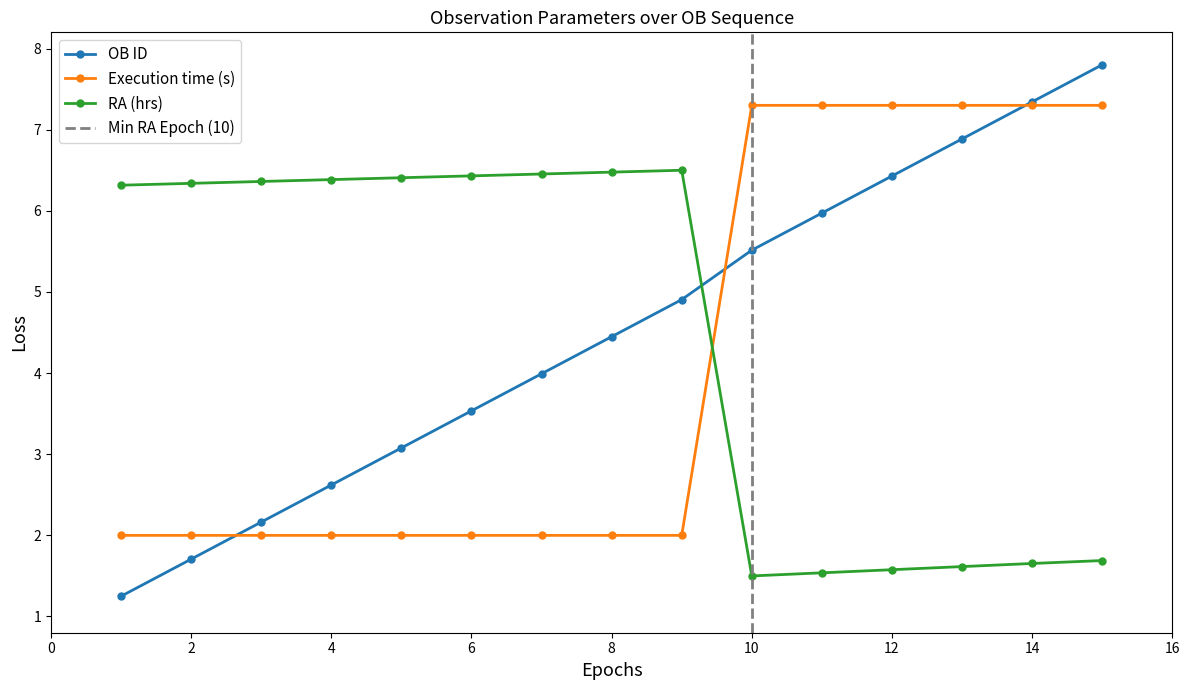

True or false: RA (hrs) and Execution time (s) intersect in this chart.

True